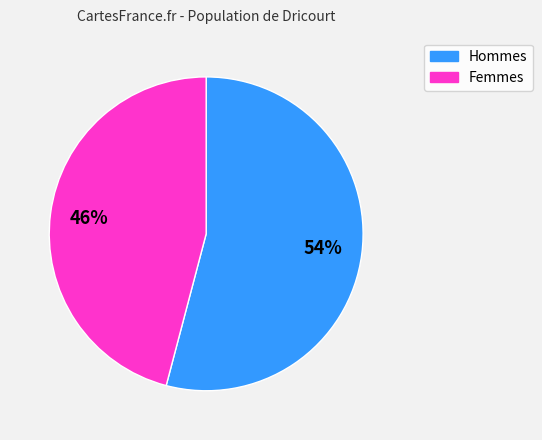

Rank the categories by value from highest to lowest.

Hommes, Femmes